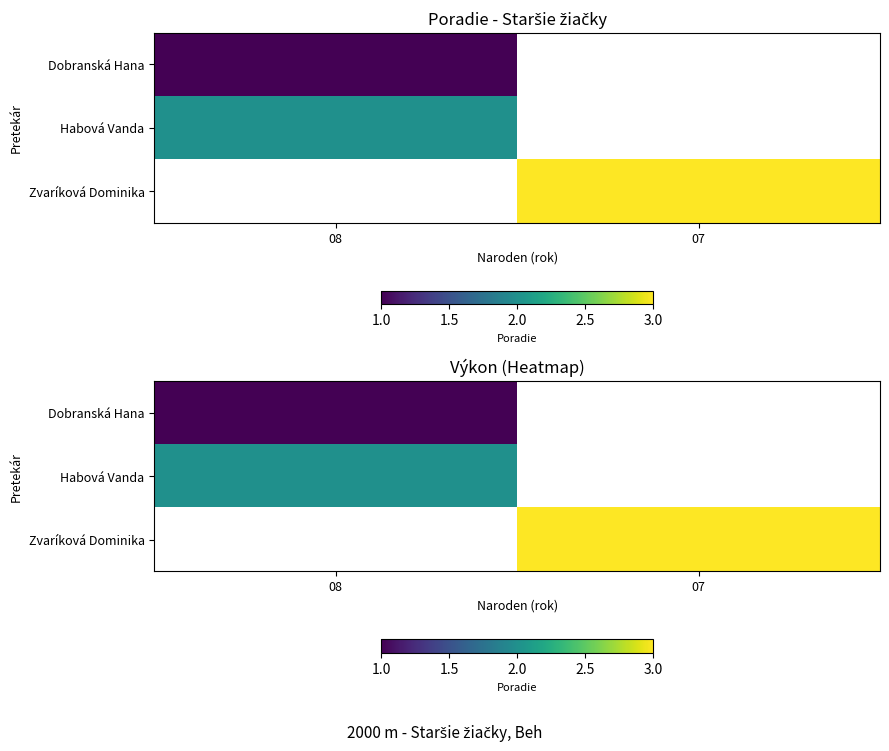

At which label is Habová Vanda closest to 2?

08